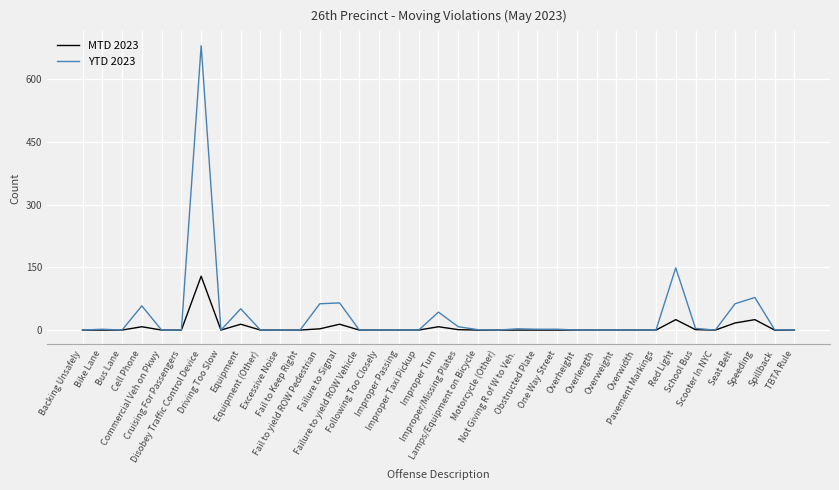

True or false: MTD 2023 has more than 0 points higher than both neighbors.

True